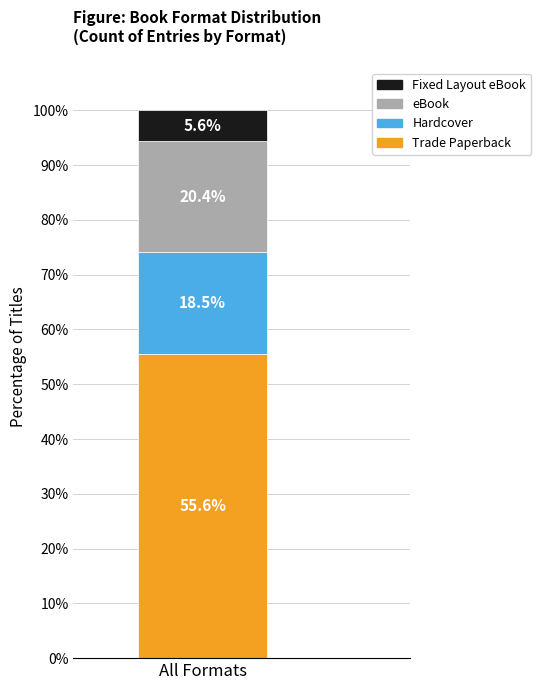

What is the highest value of the Trade Paperback series?

55.6